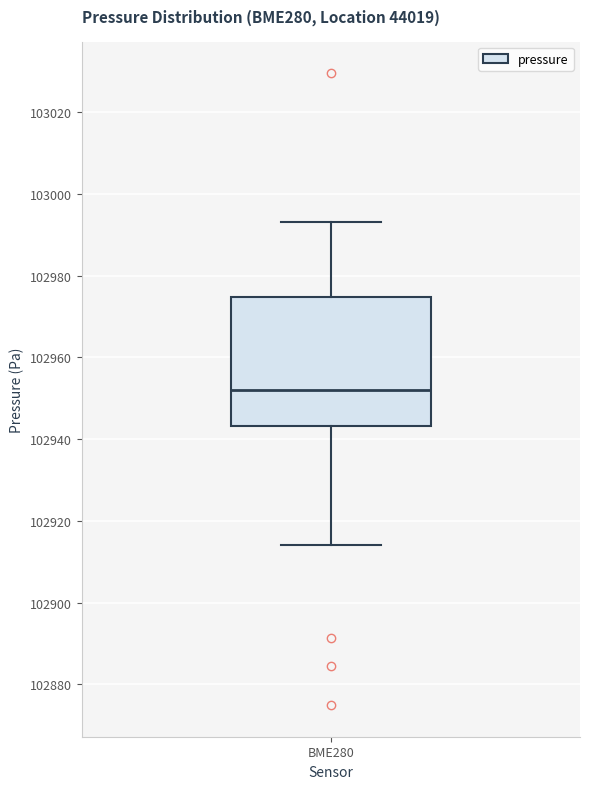

Read this box plot against the y-axis: the position of the median line, the range covered by the box, and the ends of both whiskers. The values are not printed on the chart, so give them approximately, as read against the axis.

median 102952, box 102944 to 102974, whiskers 102914 to 102994